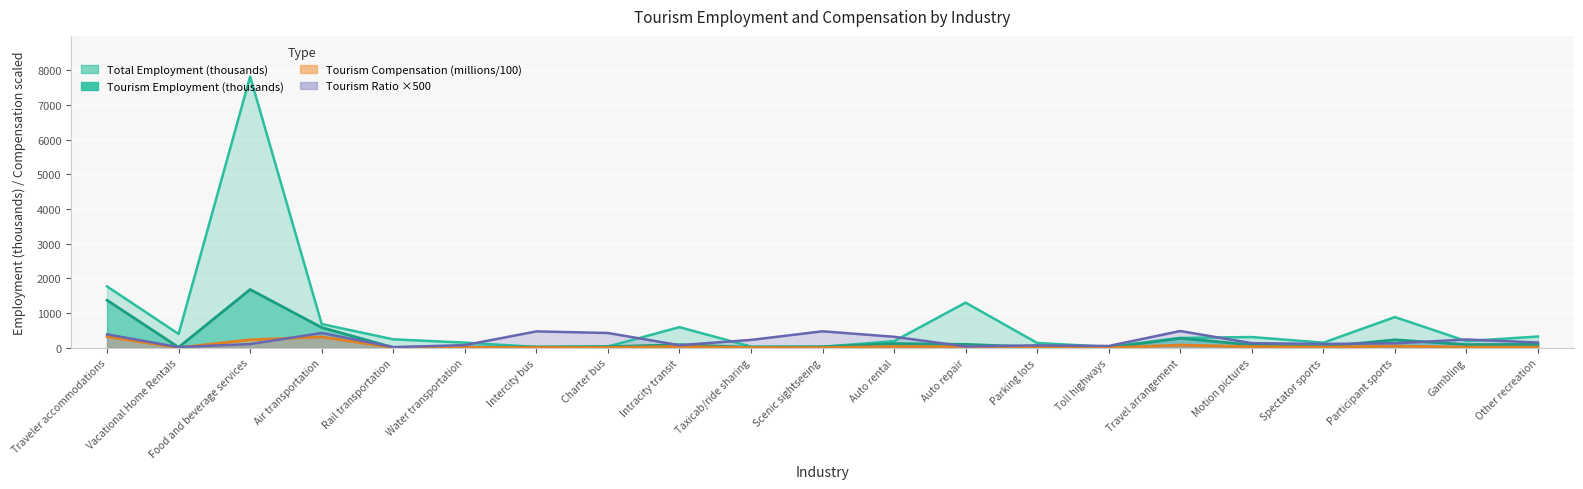

Does the chart display data point markers on the line(s)?

No